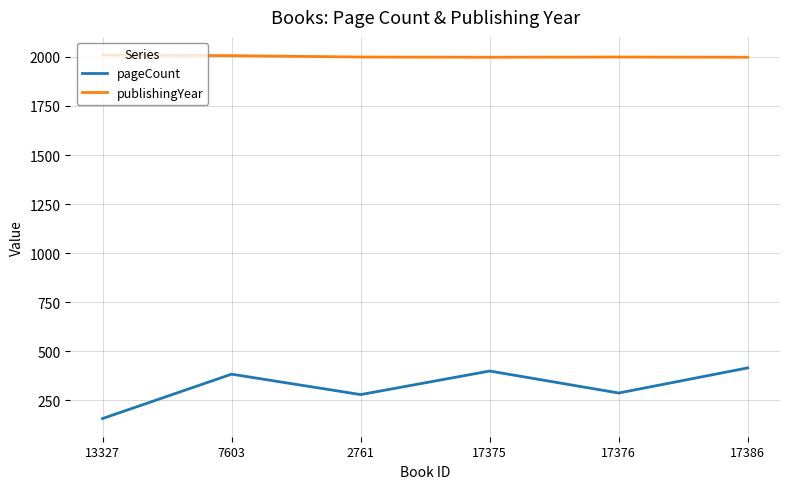

What is the difference between the second highest and minimum values in the pageCount series?

242